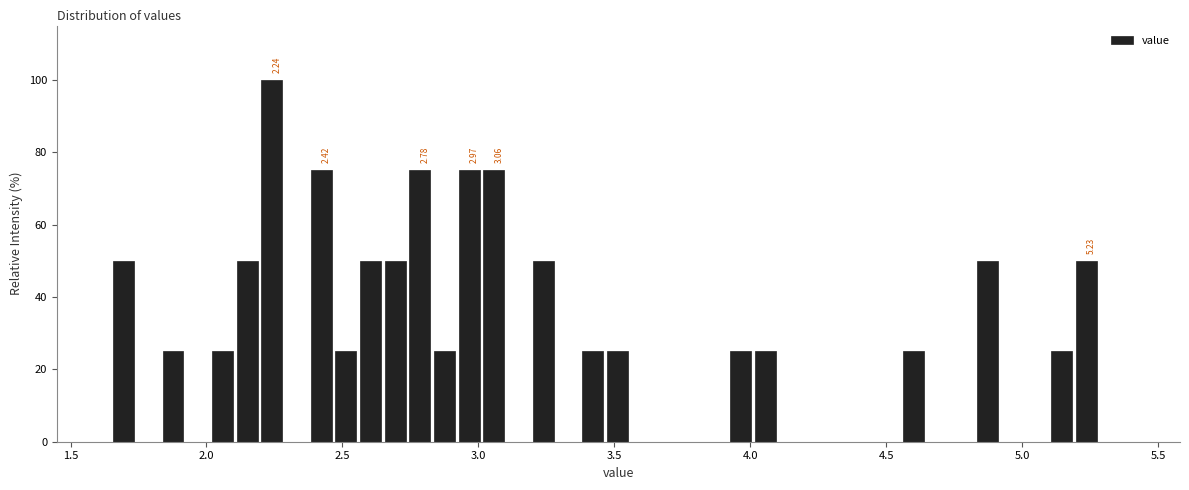

Read against the x-axis, roughly where is the centre of the tallest bar?

2.25